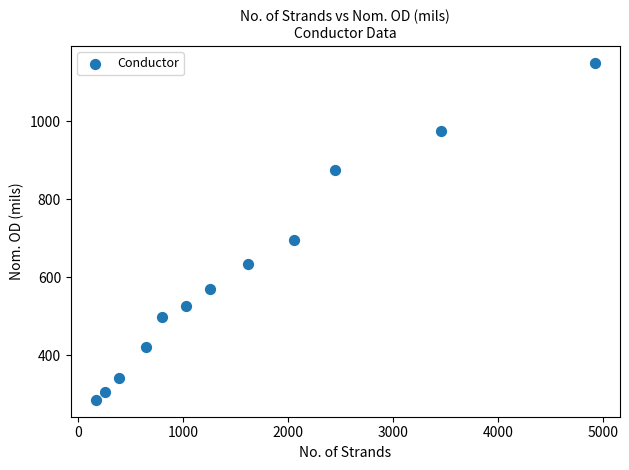

What Y value in the scatter plot is closest to 717?

695